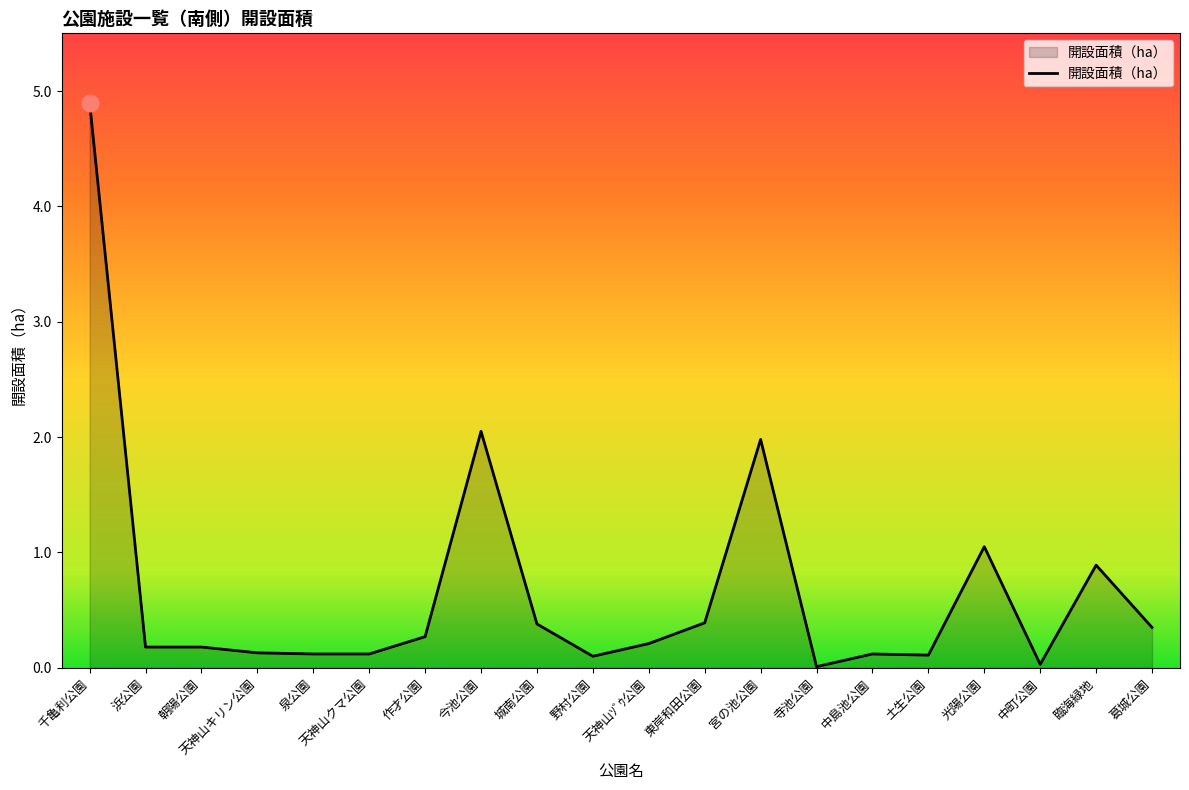

Does the chart have visible grid lines?

No